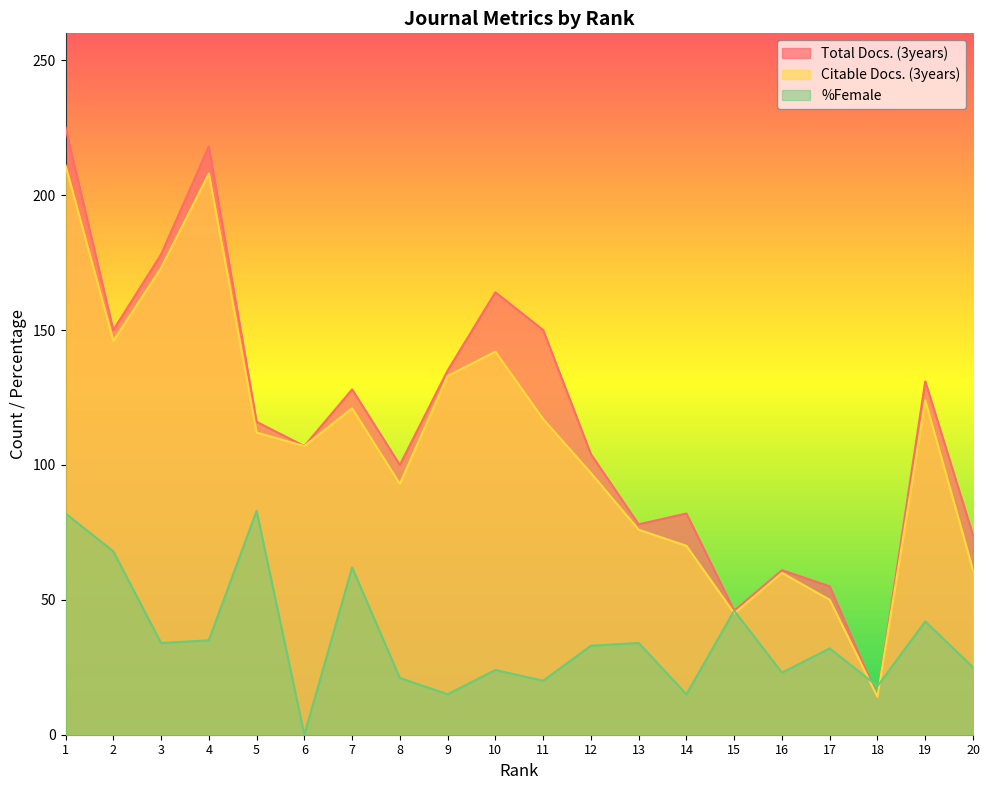

True or false: %Female has more than 1 interior local peaks.

True